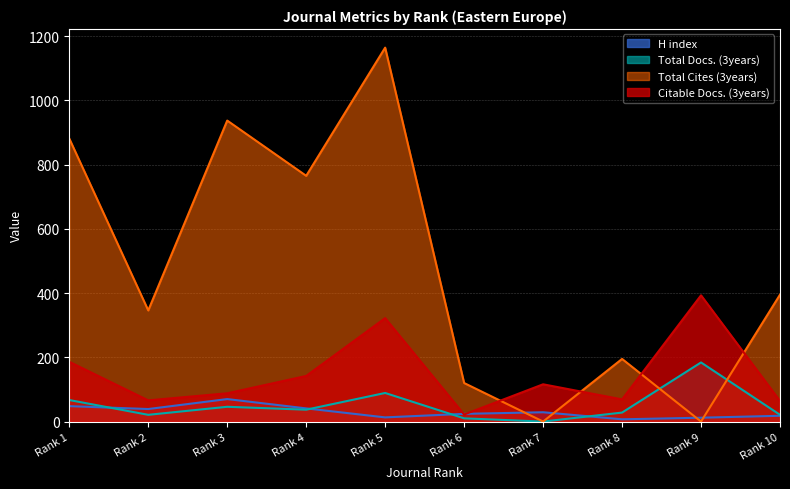

What is the sum of all Total Docs. (3years) values?

503